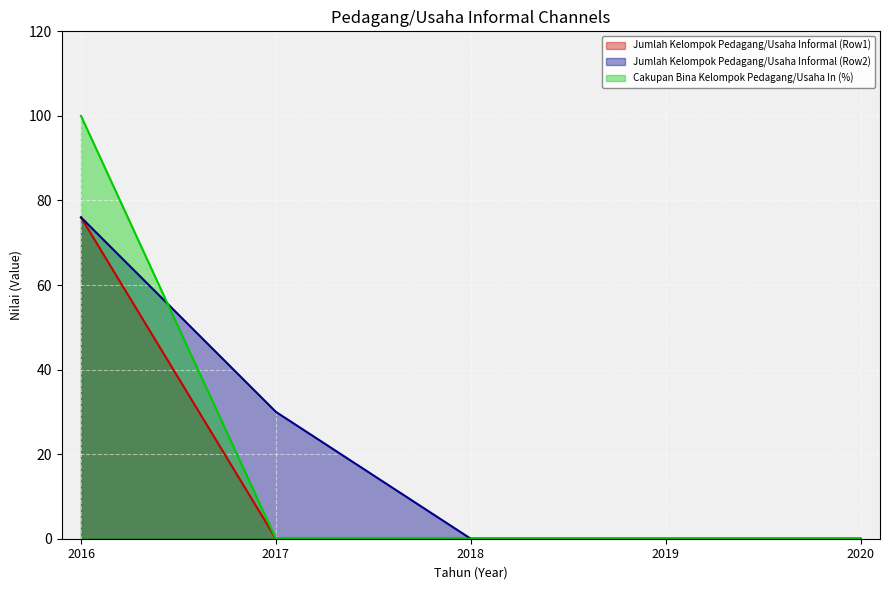

Rank the categories by Cakupan Bina Kelompok Pedagang/Usaha In (%) value from highest to lowest.

2016, 2017, 2018, 2019, 2020